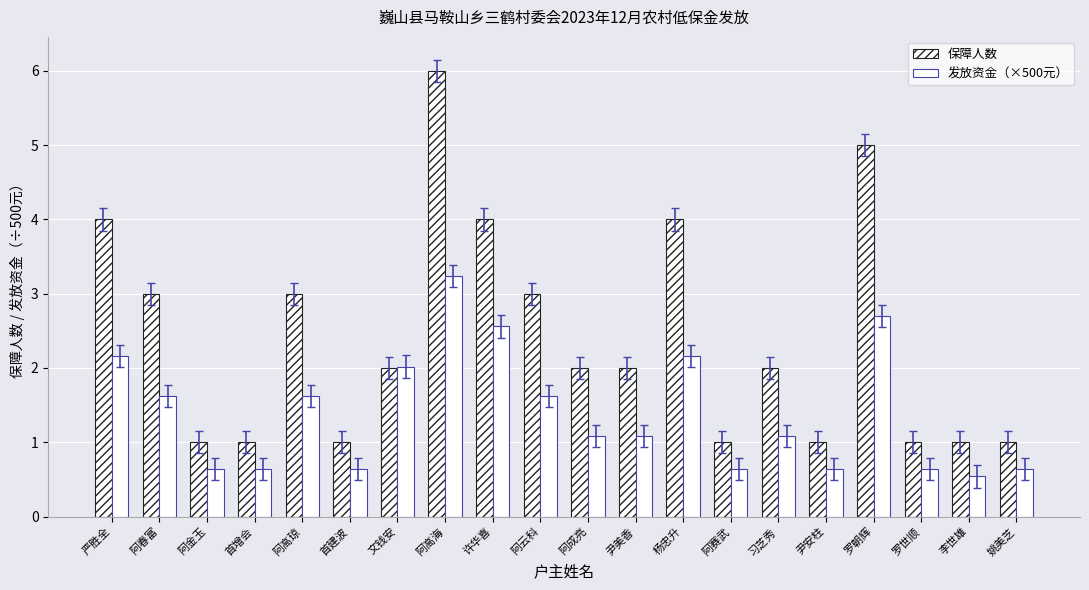

How many bars are there in each group?

2